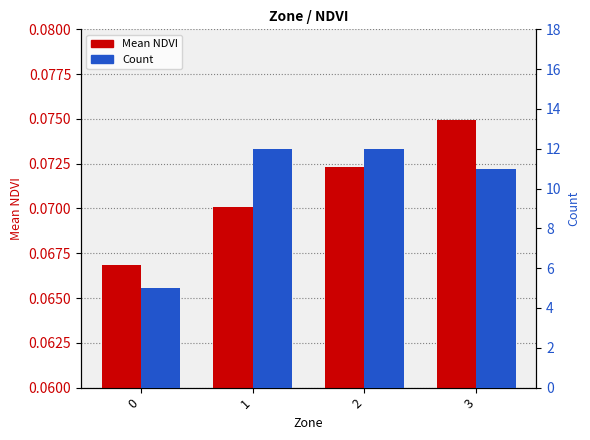

How many values in the Count series are below 12?

2